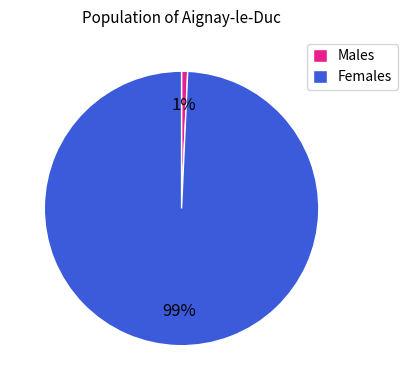

Count the number of slices in the pie.

2